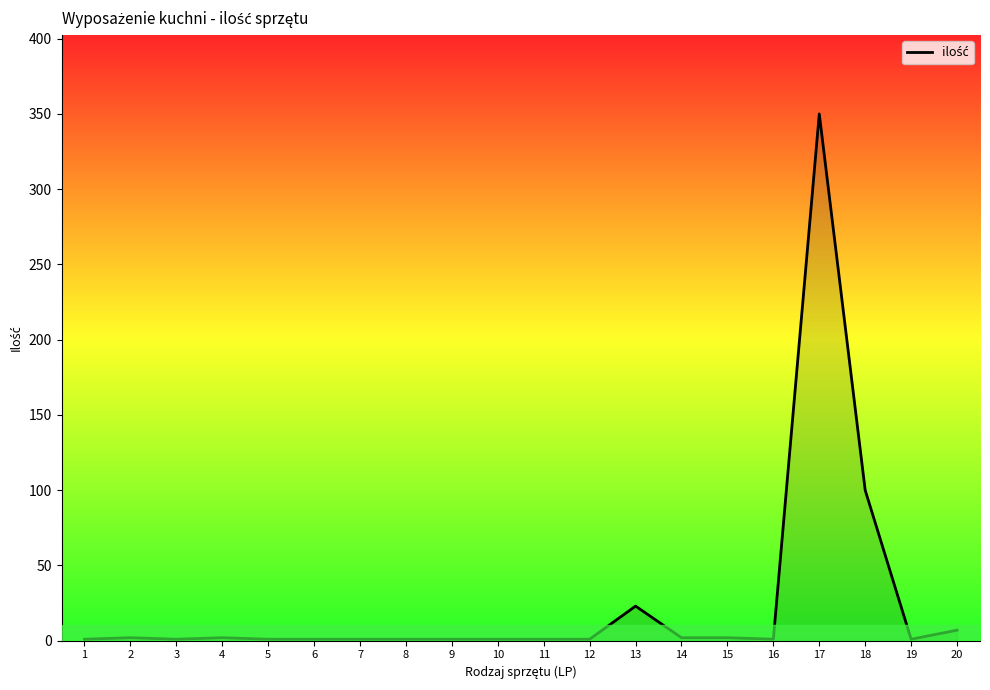

What is the maximum value shown in the chart?

350